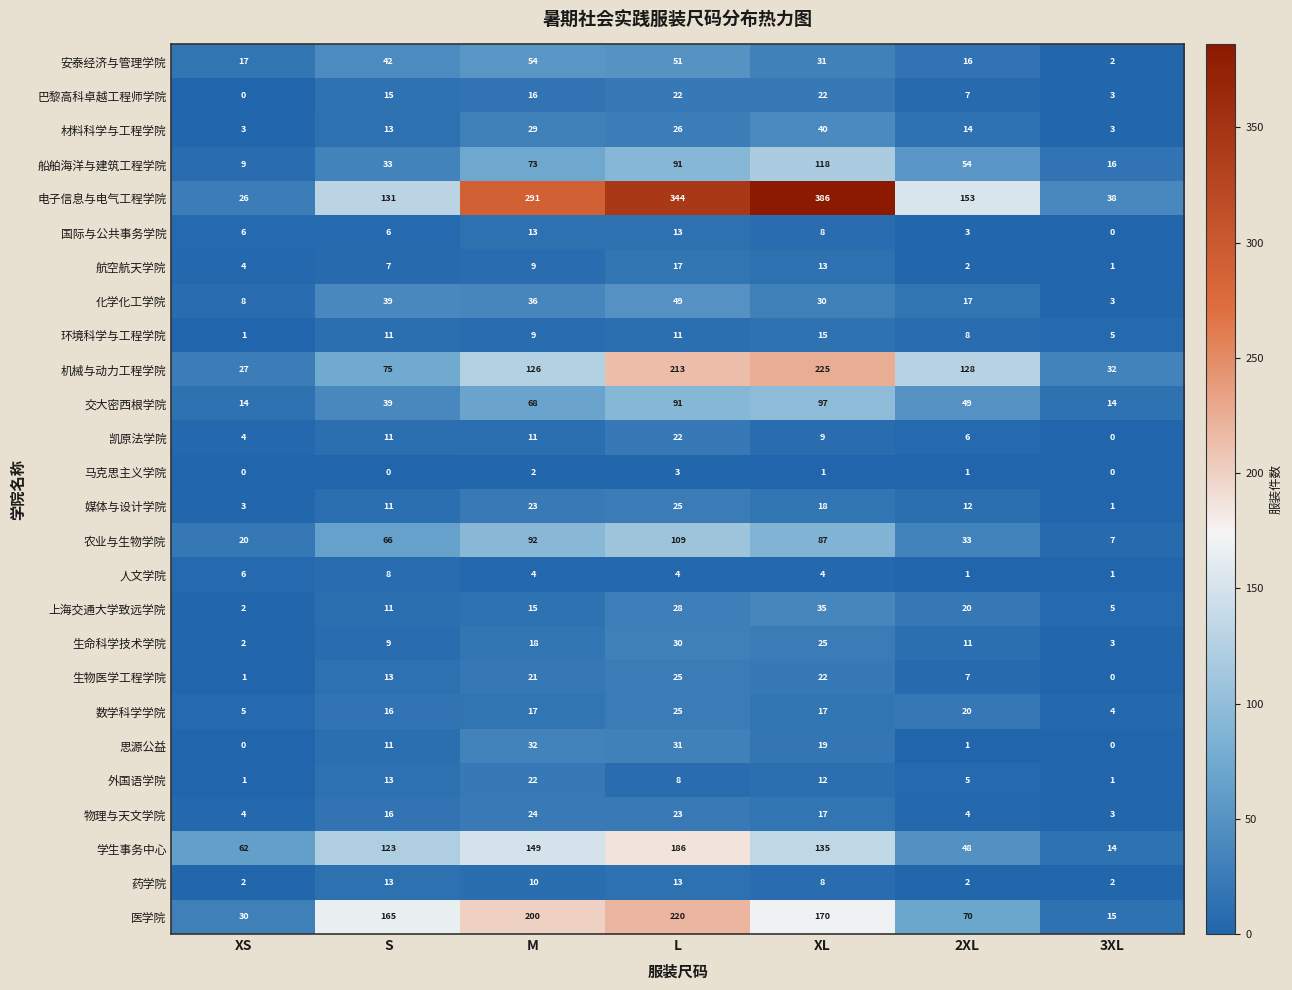

What is the sum of all 学生事务中心 values?

717